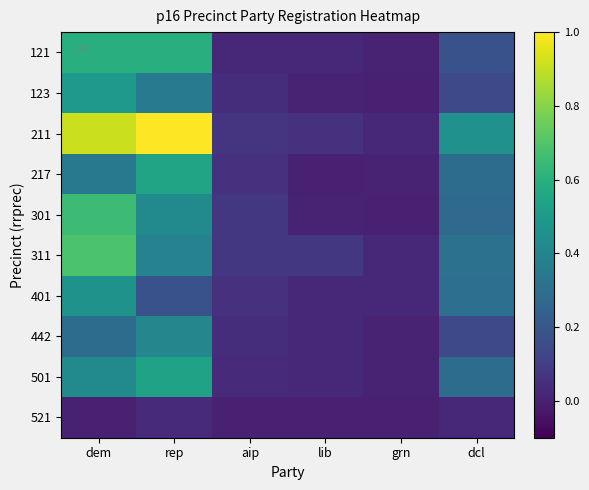

Reading left to right, transcribe all the data shown in this chart.

121: dem=0.6	rep=0.6	aip=0.0	lib=0.0	grn=0.0	dcl=0.2
123: dem=0.5	rep=0.4	aip=0.0	lib=0.0	grn=0.0	dcl=0.1
211: dem=0.9	rep=1.0	aip=0.1	lib=0.1	grn=0.0	dcl=0.5
217: dem=0.3	rep=0.5	aip=0.1	lib=0.0	grn=0.0	dcl=0.3
301: dem=0.7	rep=0.4	aip=0.1	lib=0.0	grn=0.0	dcl=0.3
311: dem=0.7	rep=0.4	aip=0.1	lib=0.1	grn=0.0	dcl=0.3
401: dem=0.5	rep=0.2	aip=0.1	lib=0.0	grn=0.0	dcl=0.3
442: dem=0.3	rep=0.4	aip=0.0	lib=0.0	grn=0.0	dcl=0.1
501: dem=0.4	rep=0.5	aip=0.0	lib=0.0	grn=0.0	dcl=0.3
521: dem=0.0	rep=0.0	aip=0.0	lib=0.0	grn=0.0	dcl=0.0